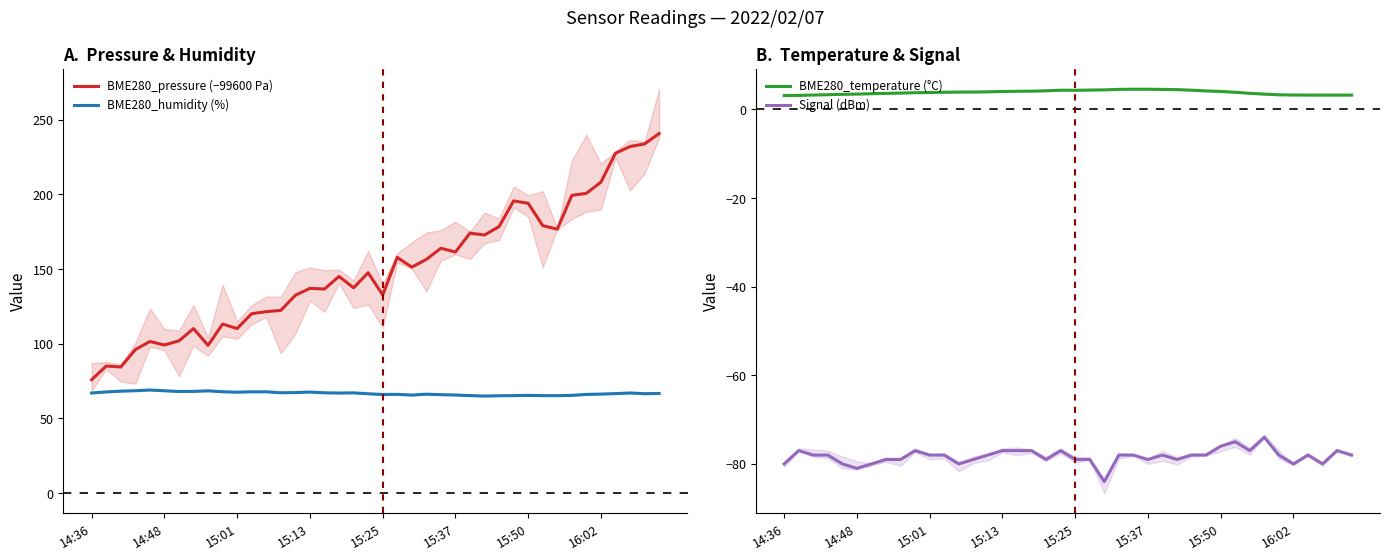

What is the approximate value of BME280_temperature (°C) at 23?

4.5